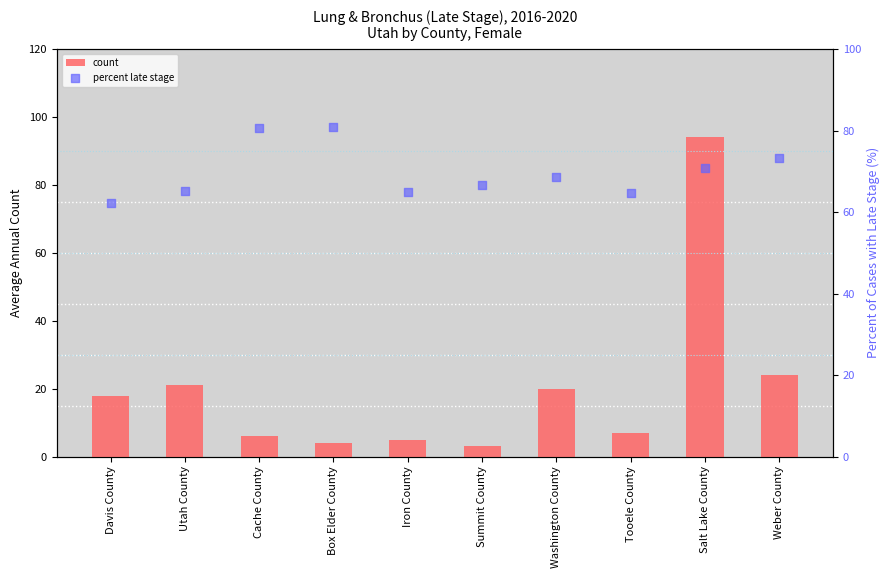

At which category is the sum across all series the highest?

Salt Lake County